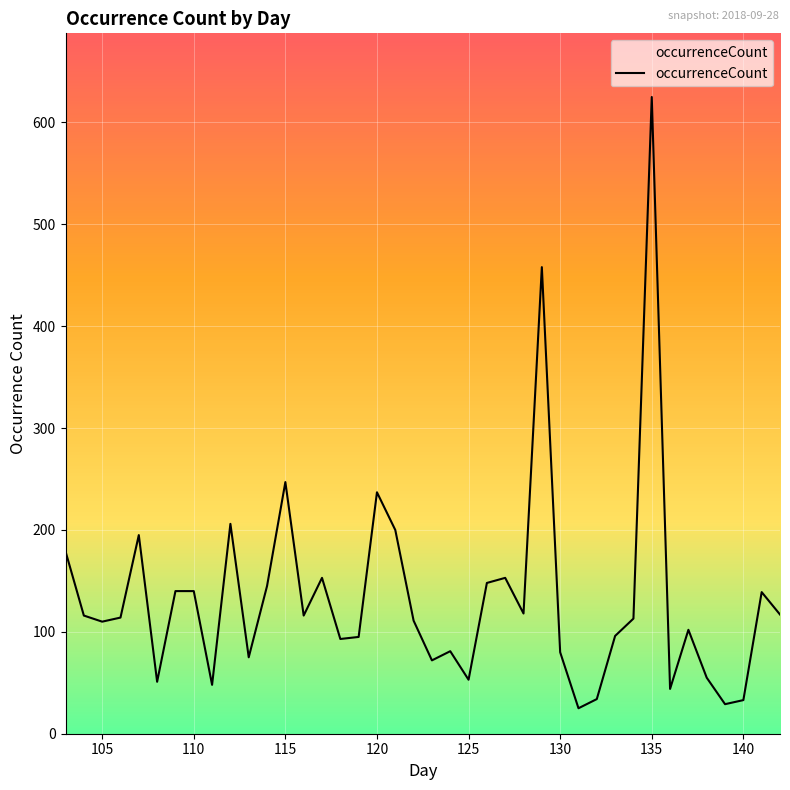

How many lines are shown in the chart?

1